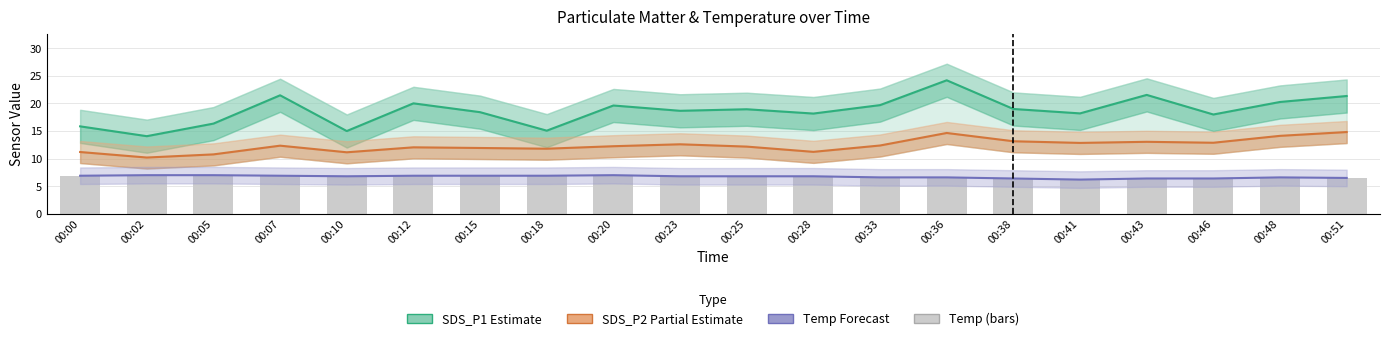

Which series has the widest spread of values?

SDS_P1 (Estimate)